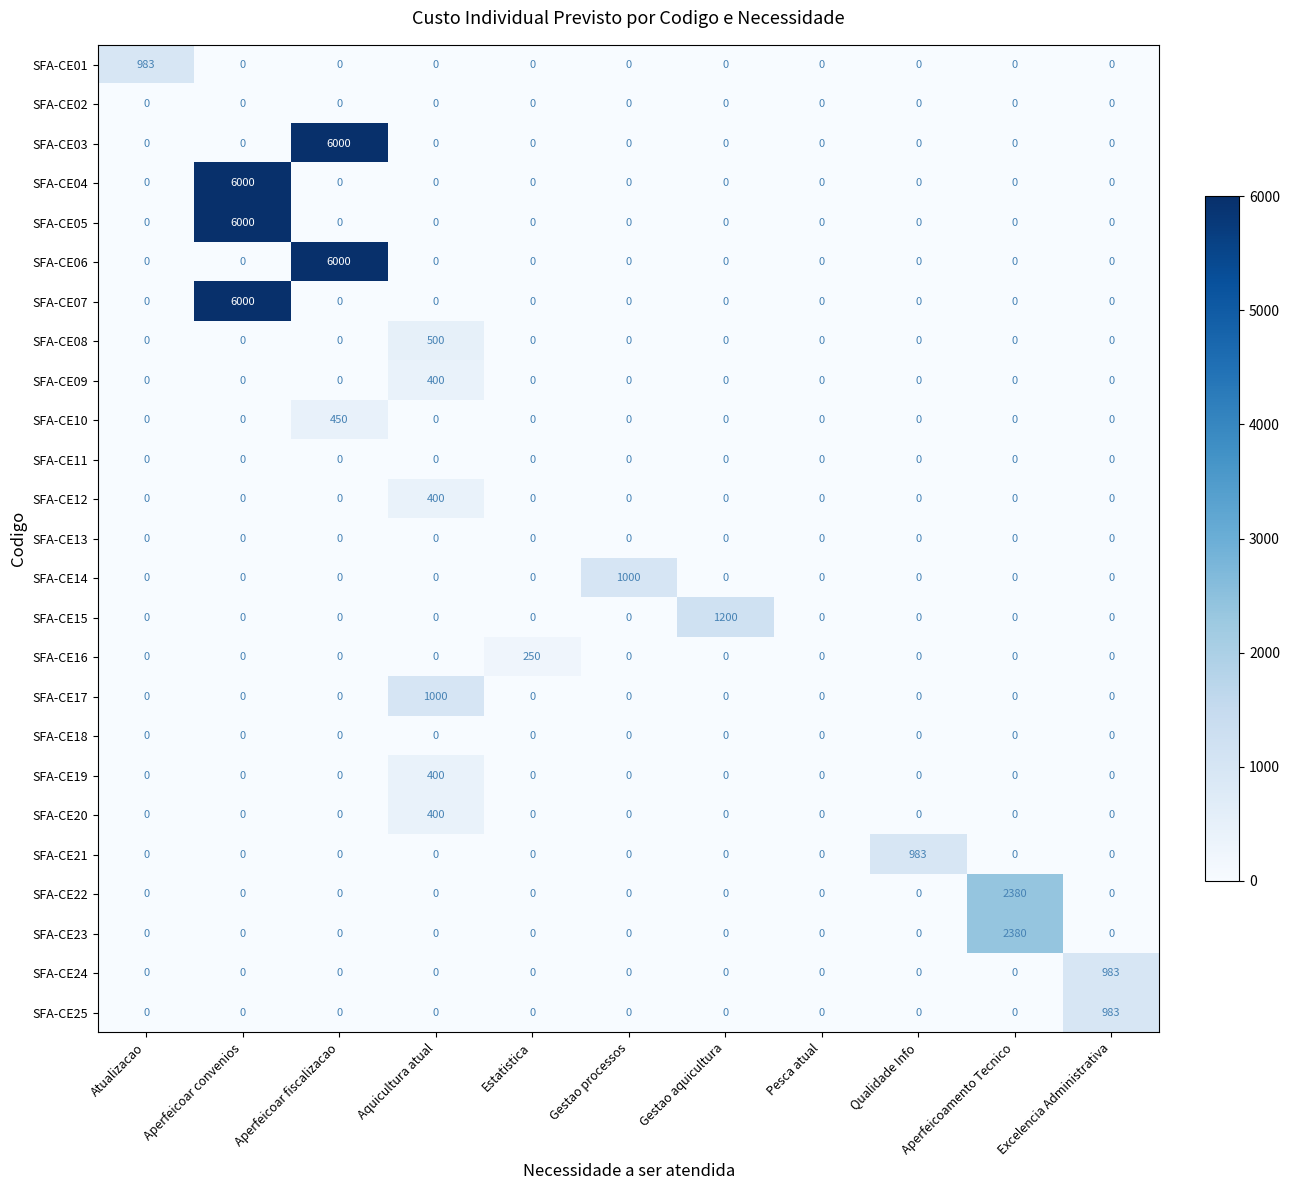

What is the spread (max minus min) of values at Gestao aquicultura?

1200